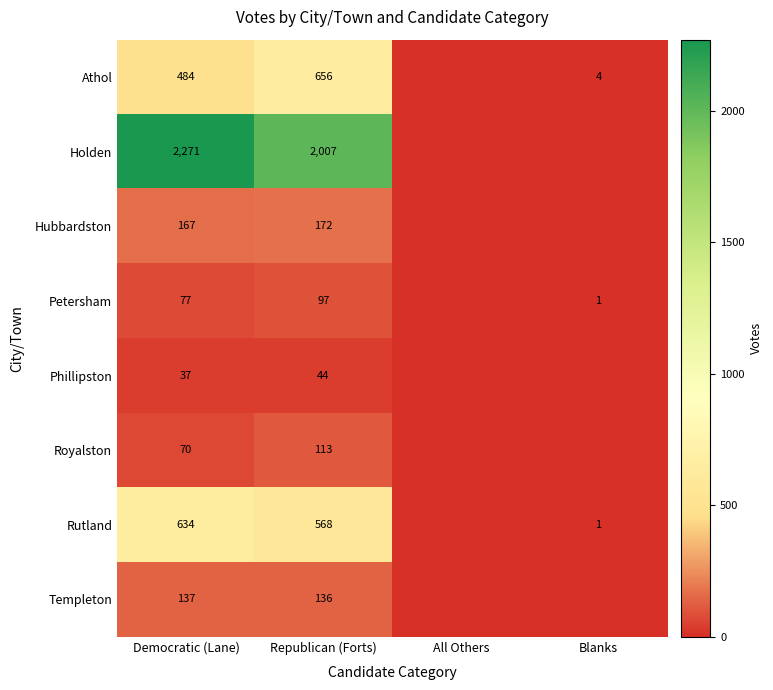

What is the total value across all series at Democratic (Lane)?

3877